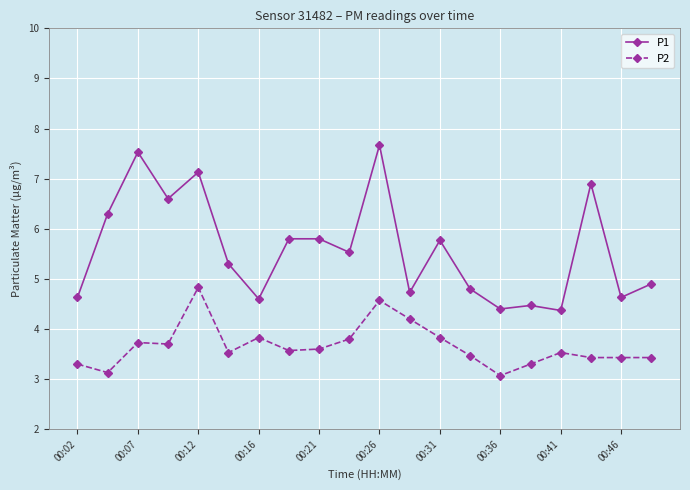

List the series in order of their peak value, highest first.

P1, P2